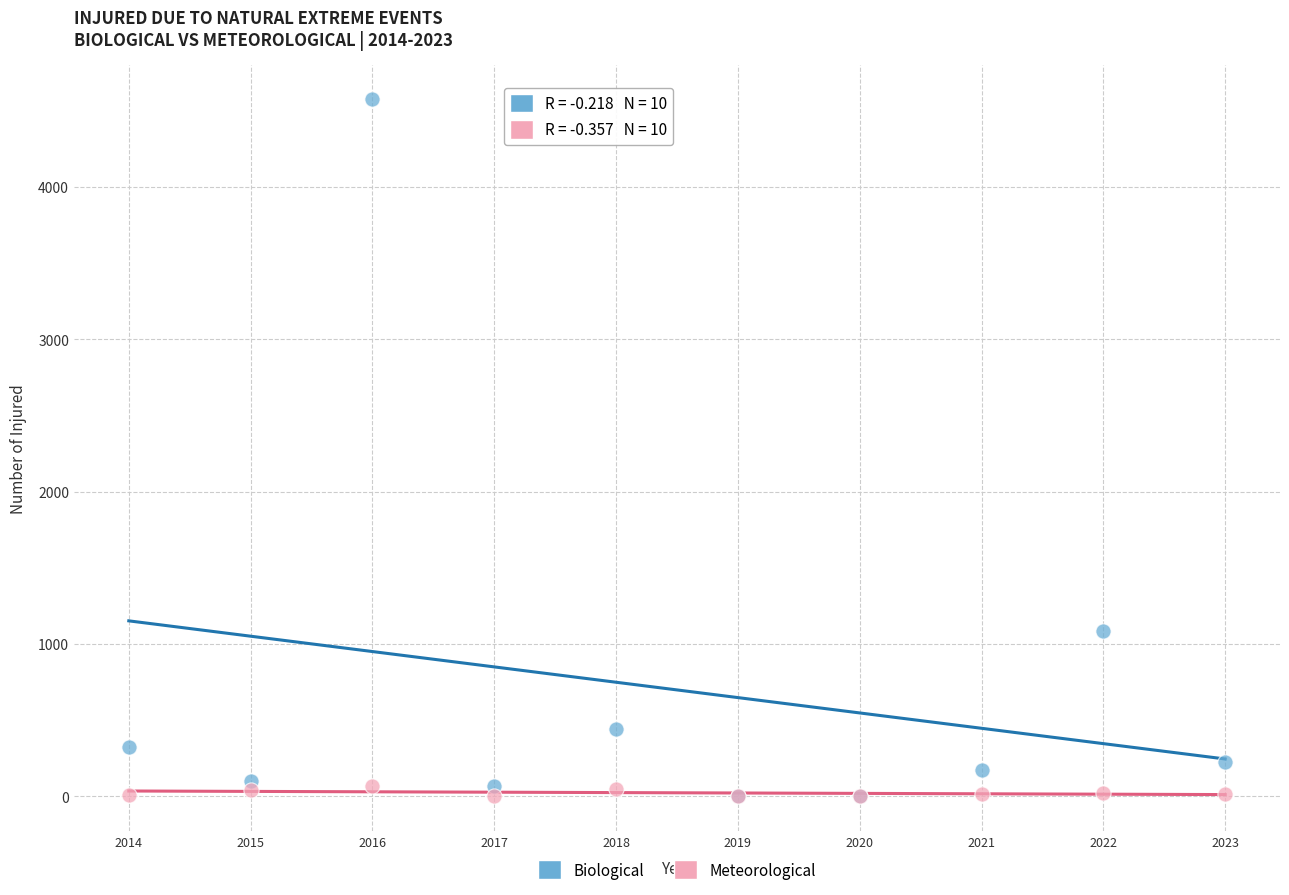

Across all series, what Y value is closest to 2287?

1088